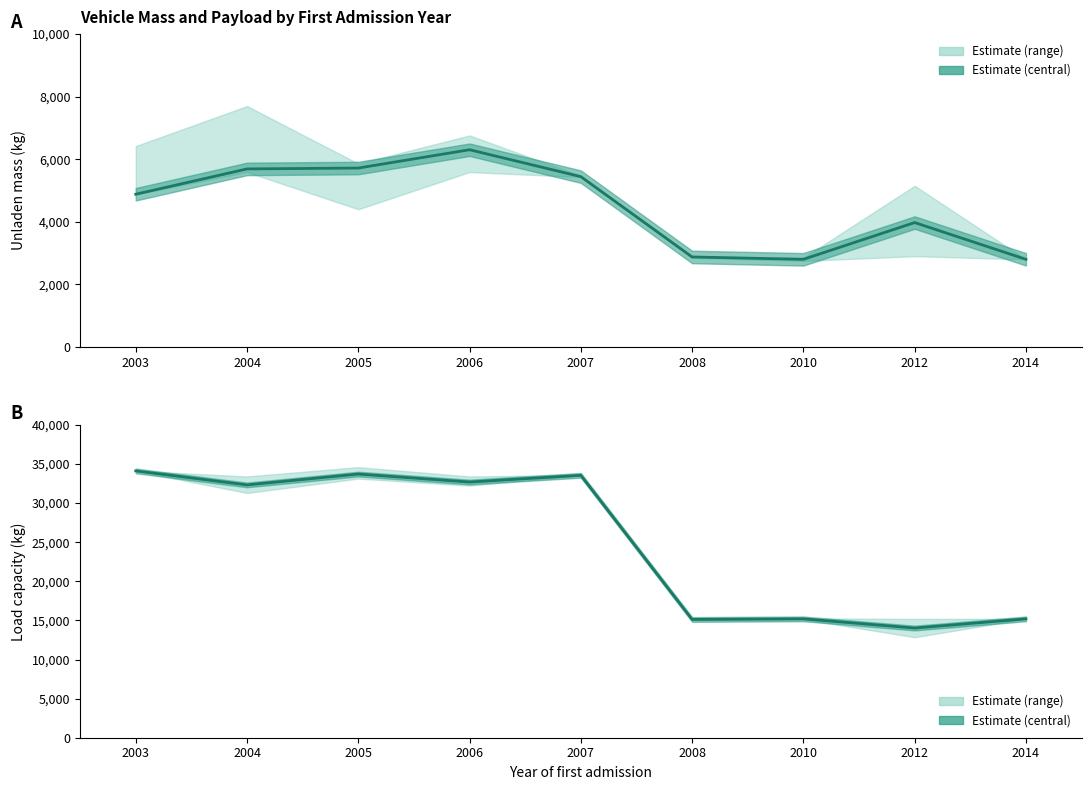

What is the greatest value displayed?

34120